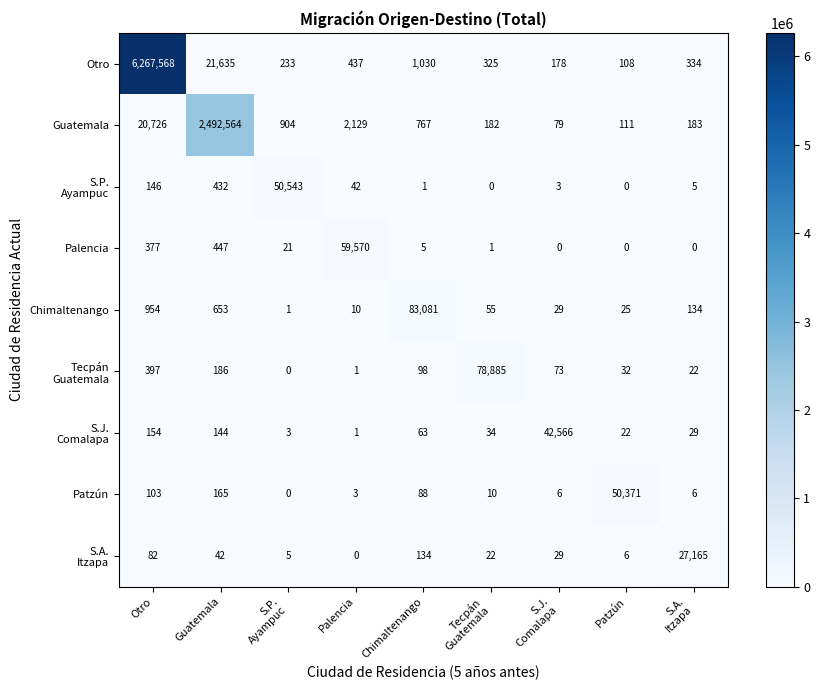

What is the difference between the maximum and minimum values in the Patzún series?

50371